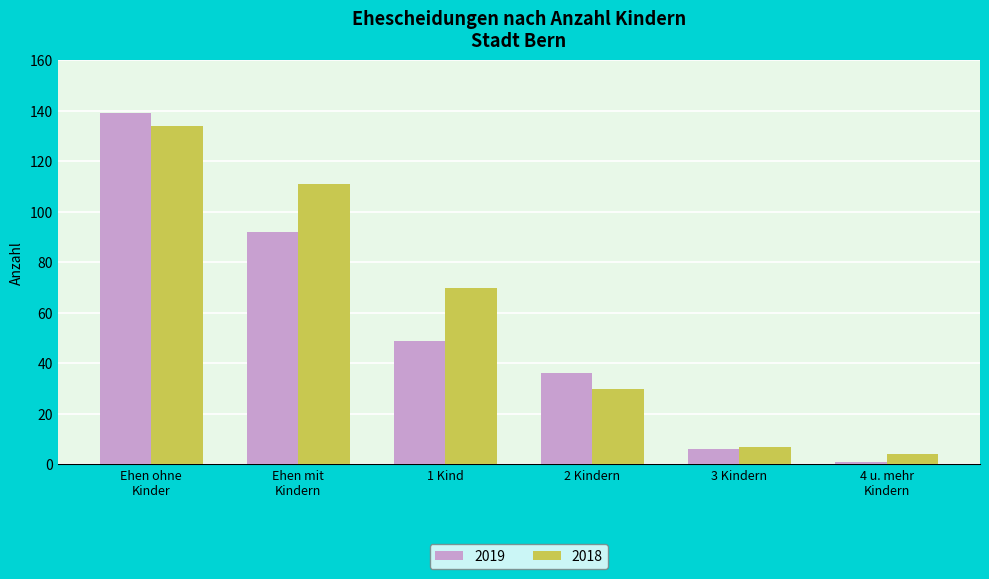

Is it true that 2019 equals 36 at 2 Kindern?

True